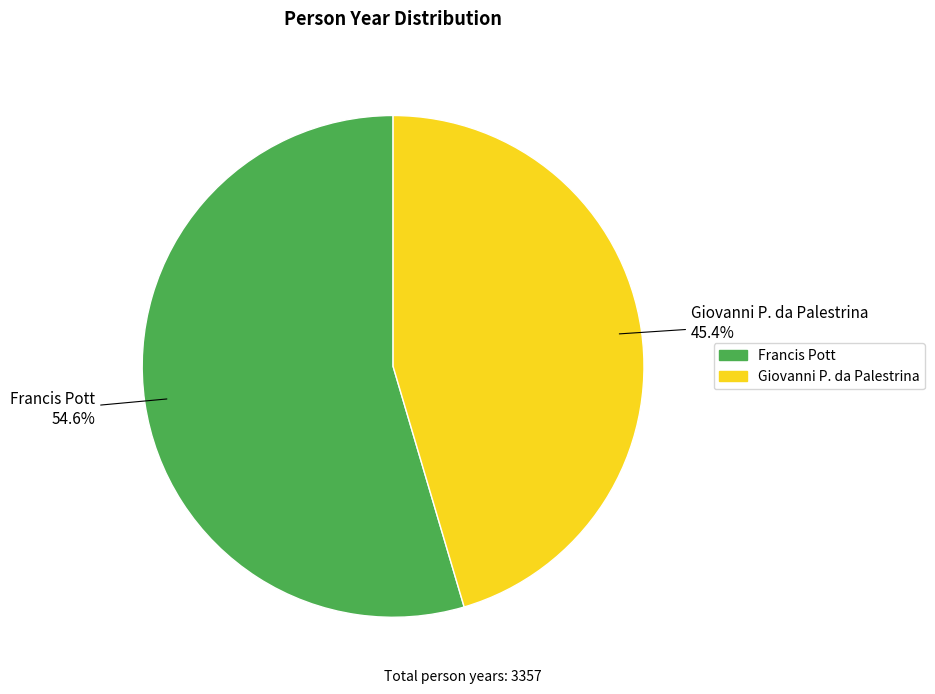

To the nearest percent, what is the combined percentage of Francis Pott and Giovanni P. da Palestrina?

100%